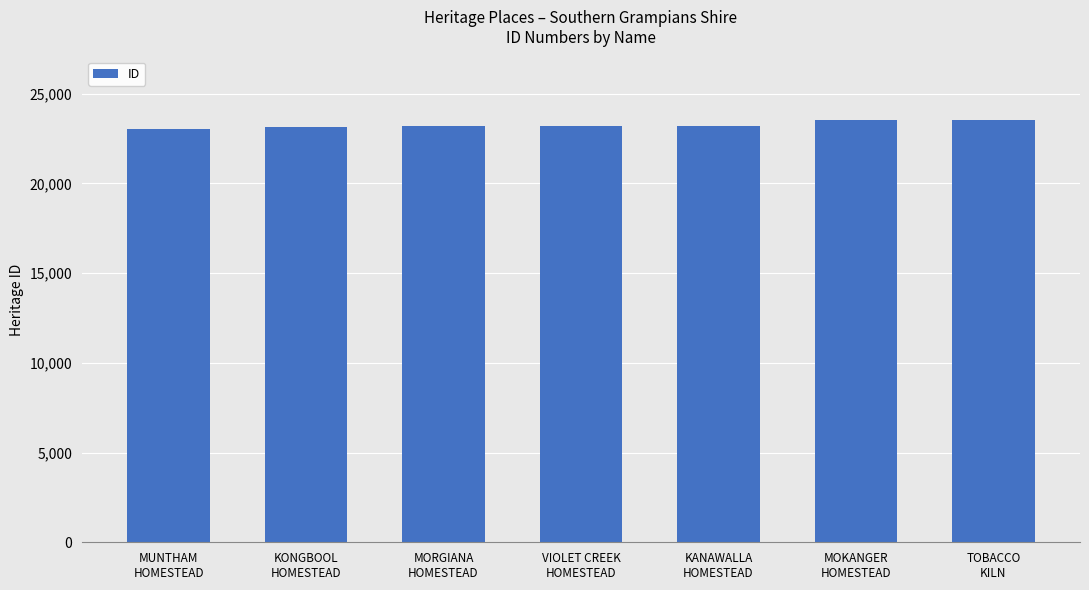

The chart shows a value of 5495 at MOKANGER
HOMESTEAD. True or false?

False